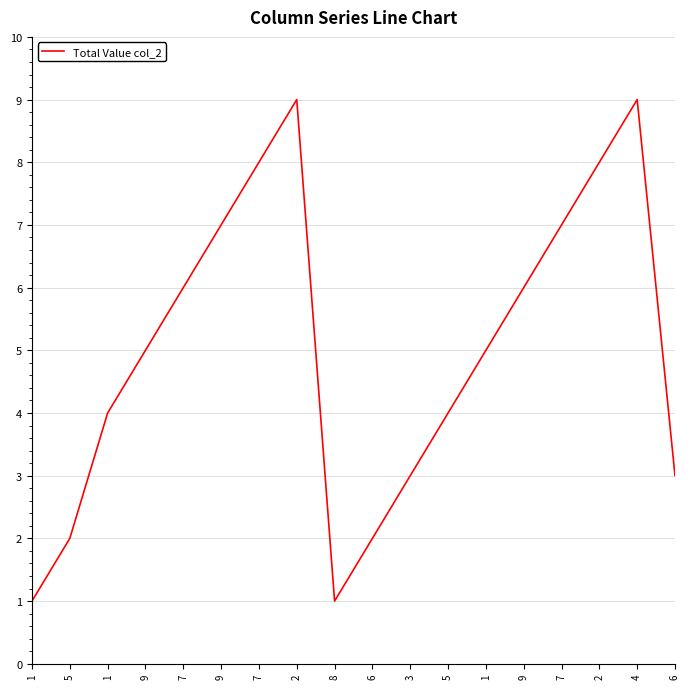

Does the chart have visible grid lines?

Yes